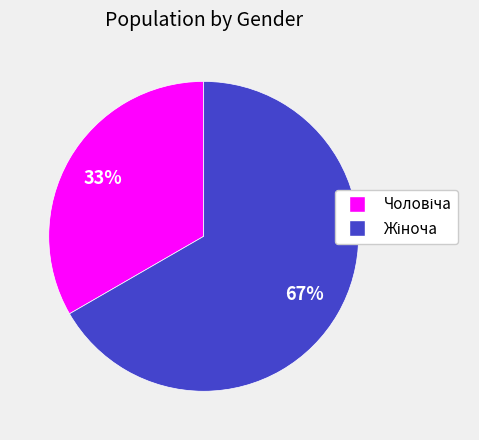

To the nearest percent, what is the average slice percentage?

50%